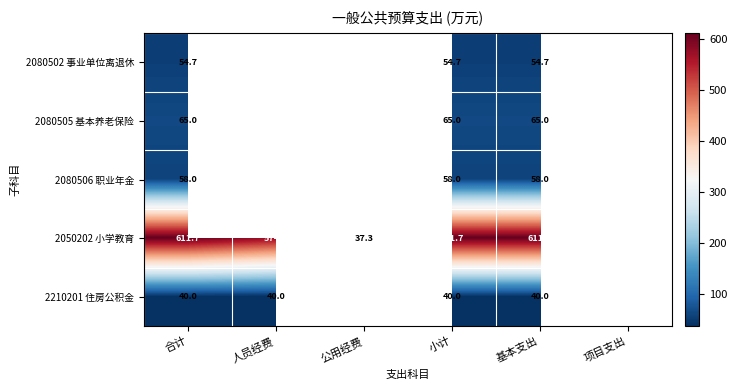

What is the difference between the 2050202 小学教育 values at 小计 and 公用经费?

574.4